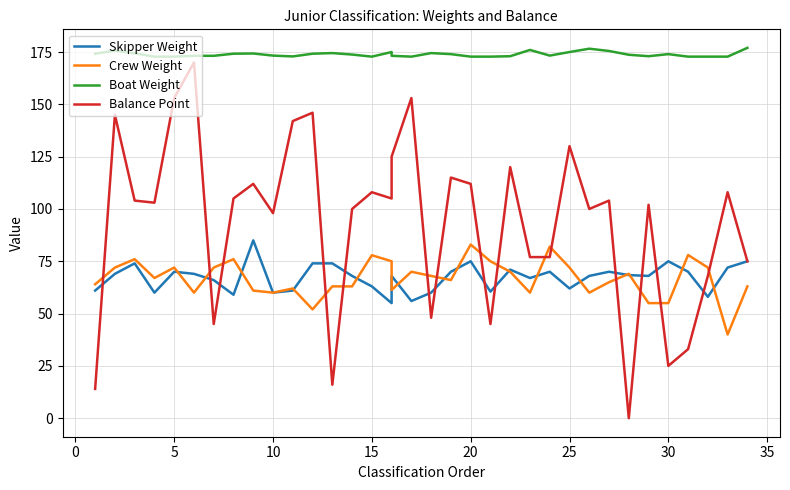

Which series has the widest spread of values?

Balance Point